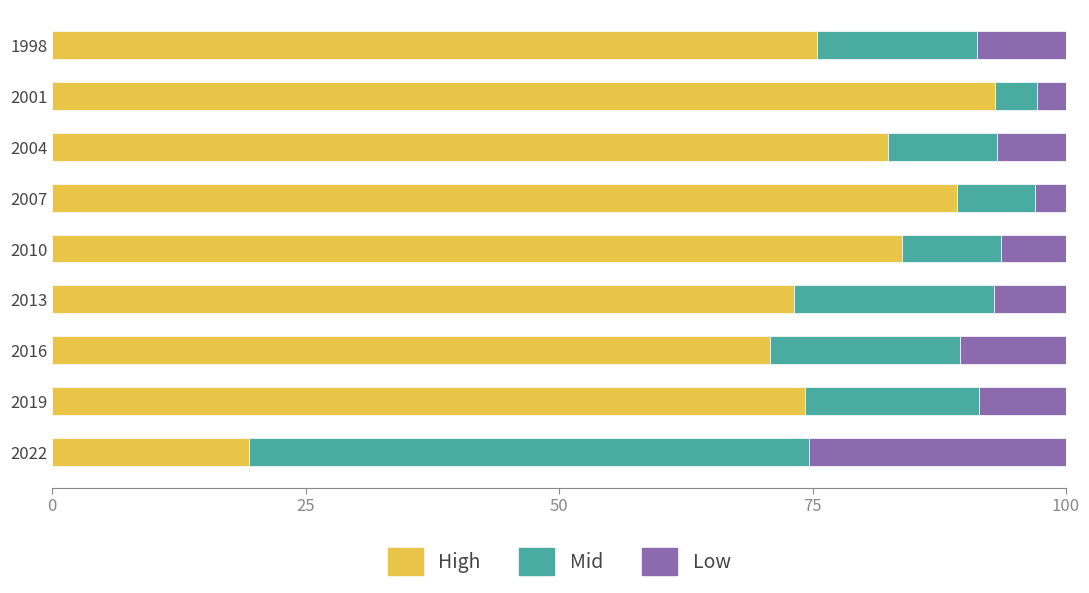

What is the total value across all series at 2001?

100.0